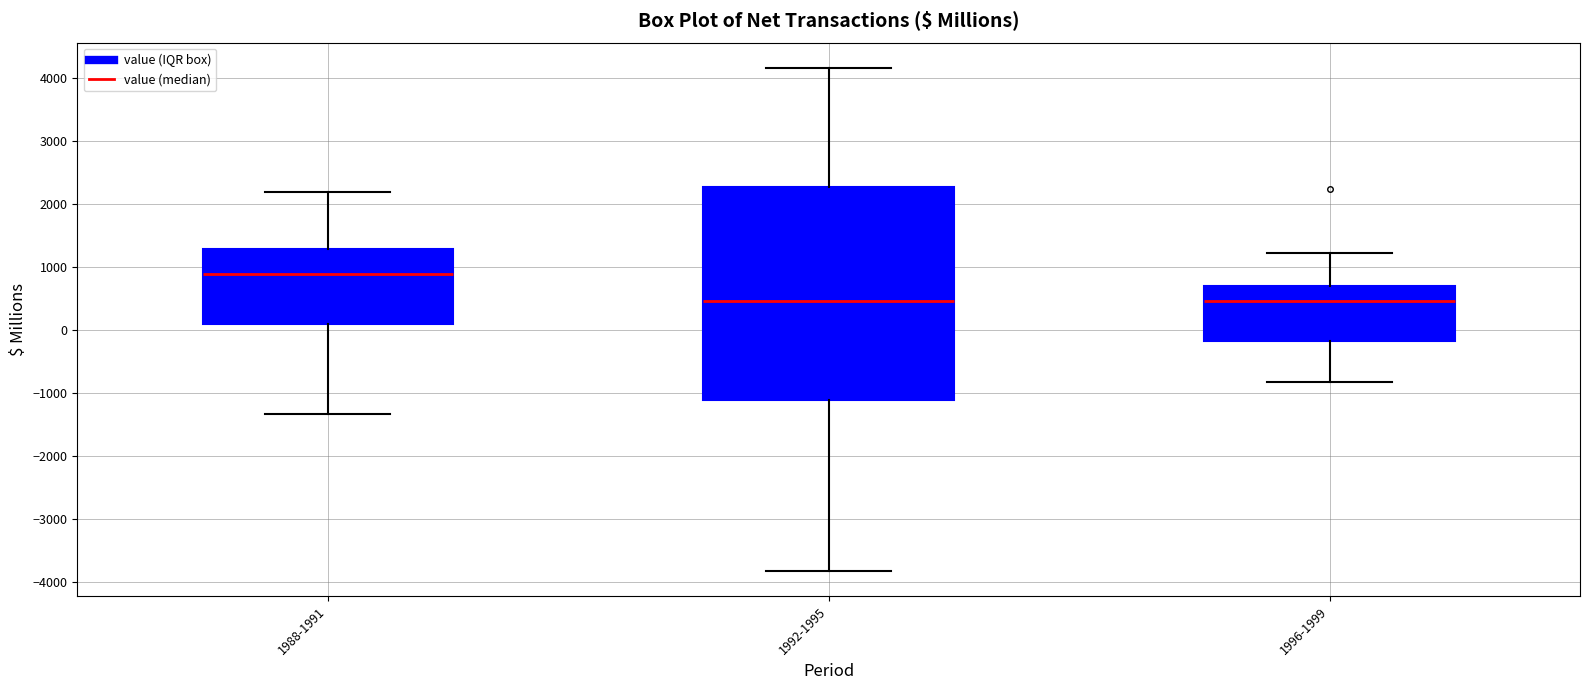

Reading left to right, transcribe this box plot: for each box, give where its median line is, the range the box spans, and where its two whiskers end, as read against the y-axis. The values are not printed on the chart, so give them approximately, as read against the axis.

1988-1991: median 900, box 100 to 1300, whiskers -1300 to 2200
1992-1995: median 500, box -1100 to 2300, whiskers -3800 to 4200
1996-1999: median 500, box -200 to 700, whiskers -800 to 1200